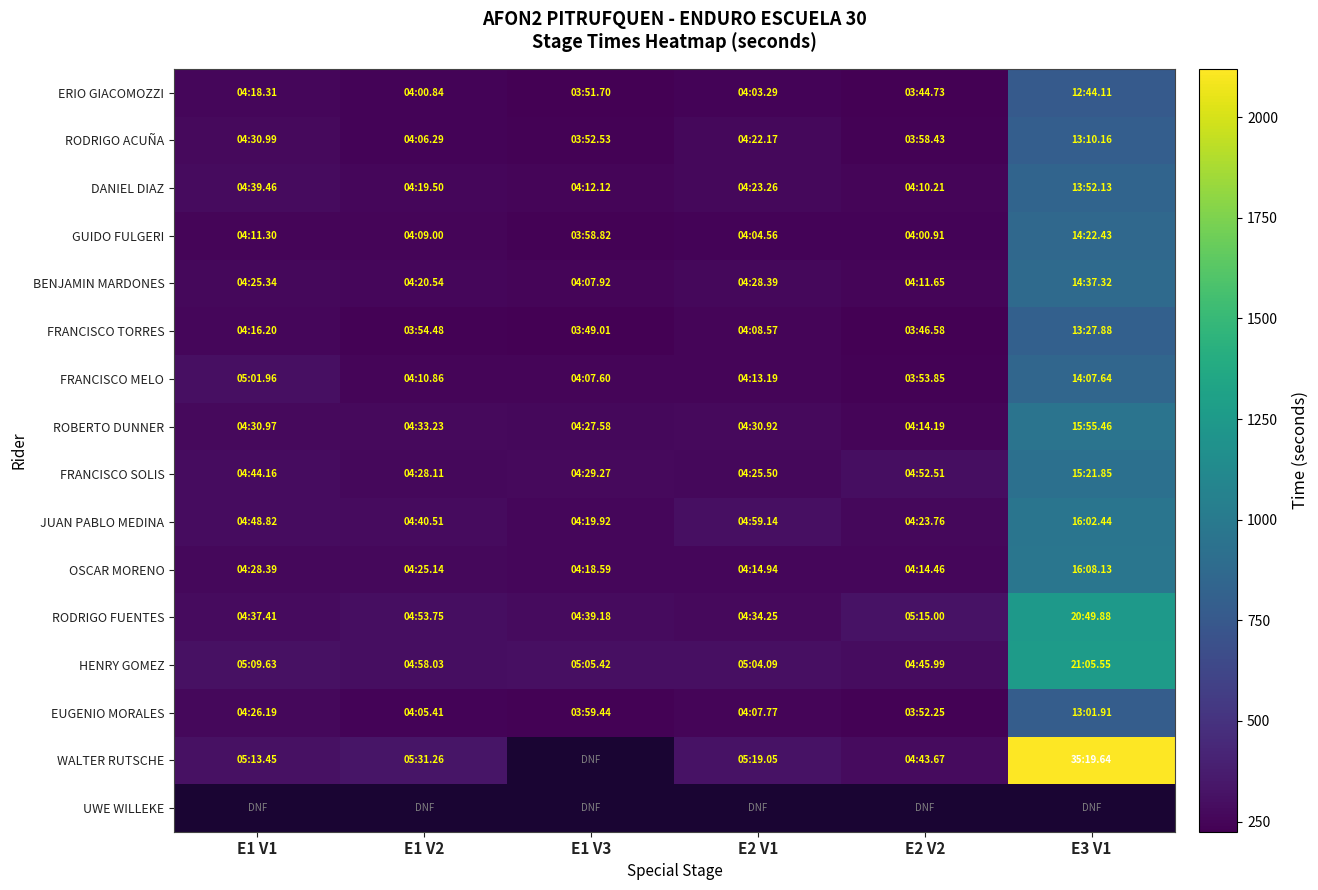

How many data points in BENJAMIN MARDONES are above 265?

3